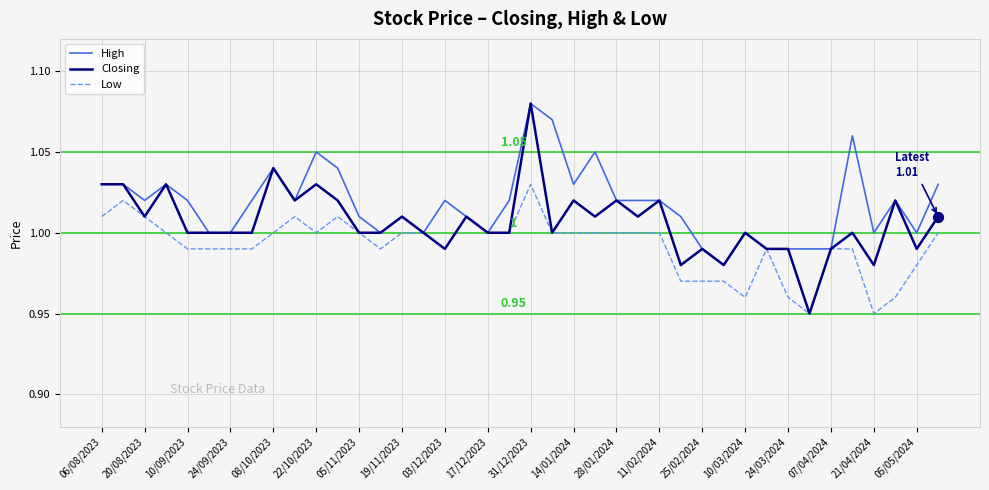

Which series has the widest spread of values?

Closing